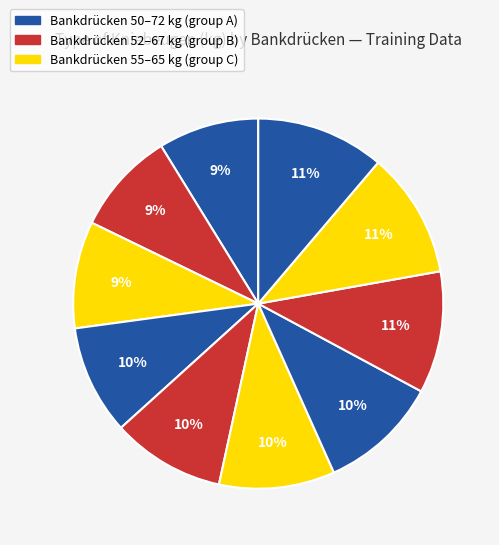

Does any single category account for the majority?

No